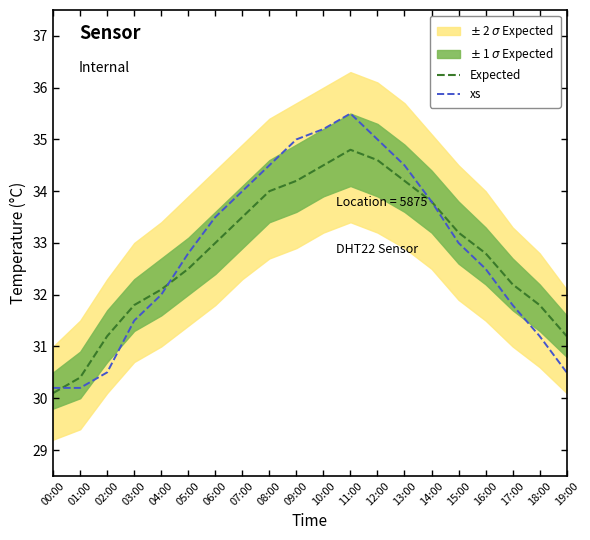

List the series in order of their peak value, highest first.

xs, Expected